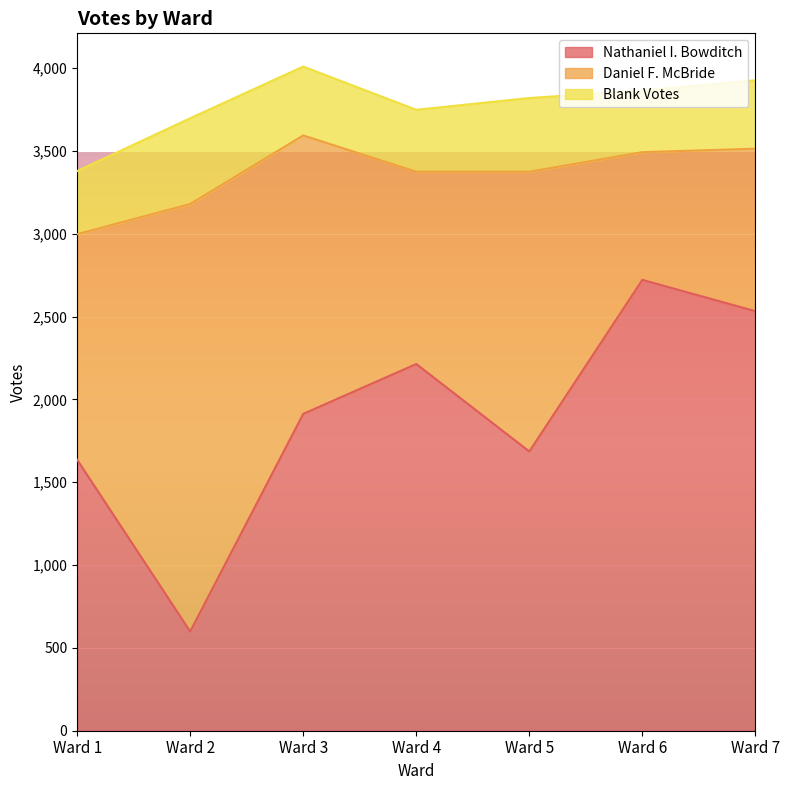

The value of Daniel F. McBride at Ward 1 is 349. True or false?

False